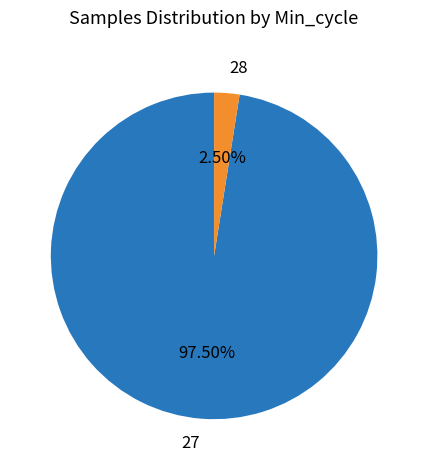

Rank the categories by value from lowest to highest.

28, 27